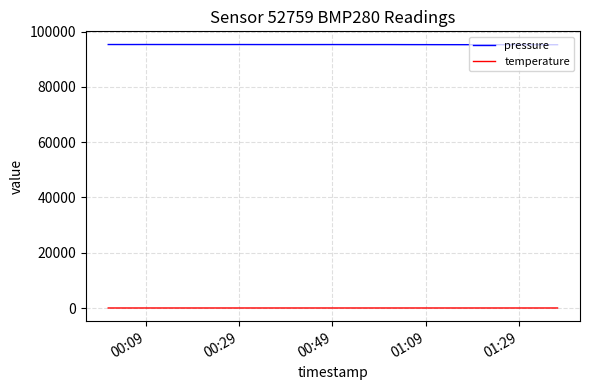

What is the maximum value for temperature?

22.4